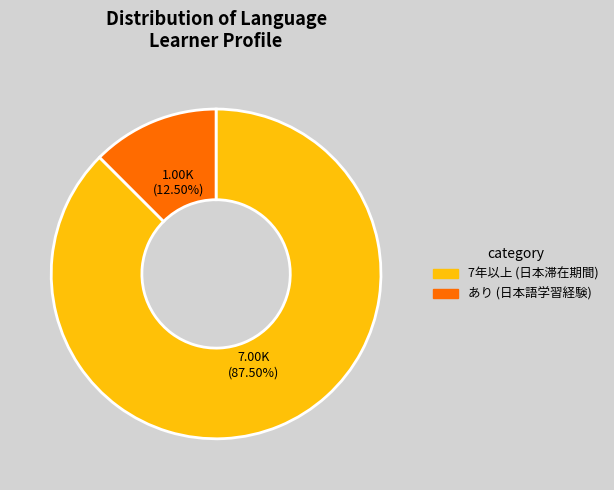

Which category accounts for the majority?

7年以上